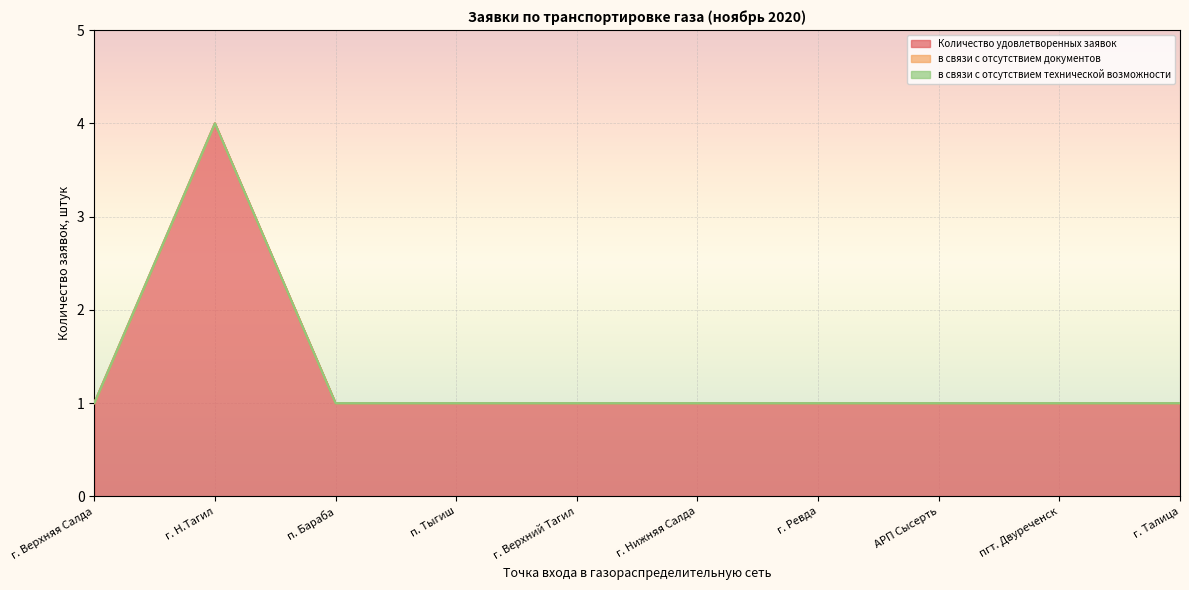

Reading left to right, extract all data points from this chart.

Количество удовлетворенных заявок: 1	4	1	1	1	1	1	1	1	1
в связи с отсутствием документов: 0	0	0	0	0	0	0	0	0	0
в связи с отсутствием технической возможности: 0	0	0	0	0	0	0	0	0	0